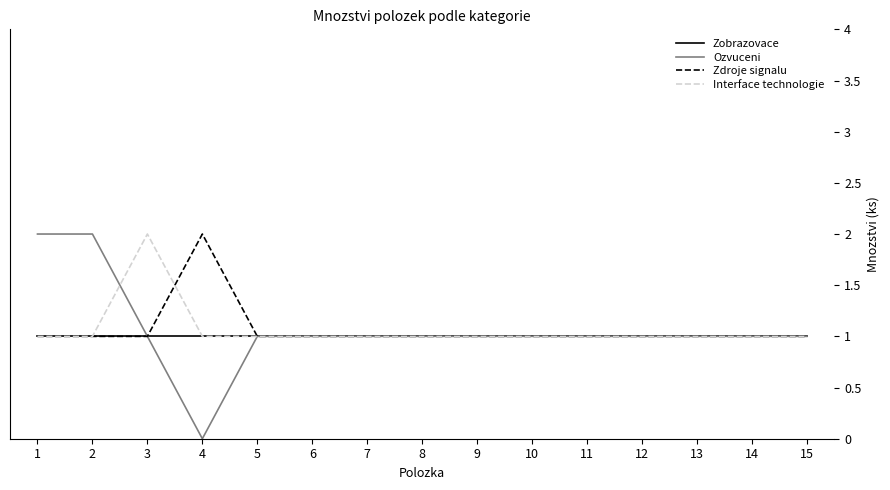

What is the total value across all series at 10?

4